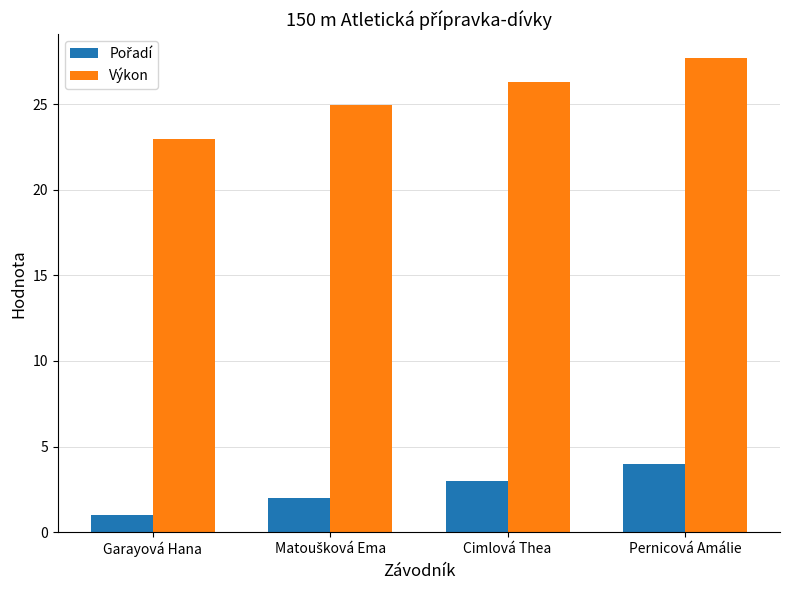

What is the label of the 3rd bar from the left?

Cimlová Thea